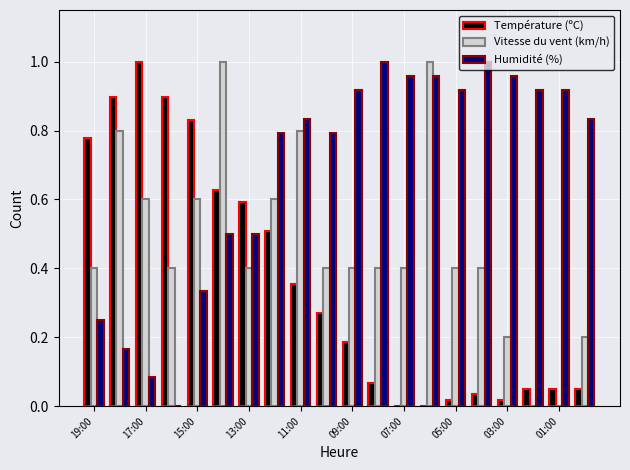

Count the number of data series in this chart.

3